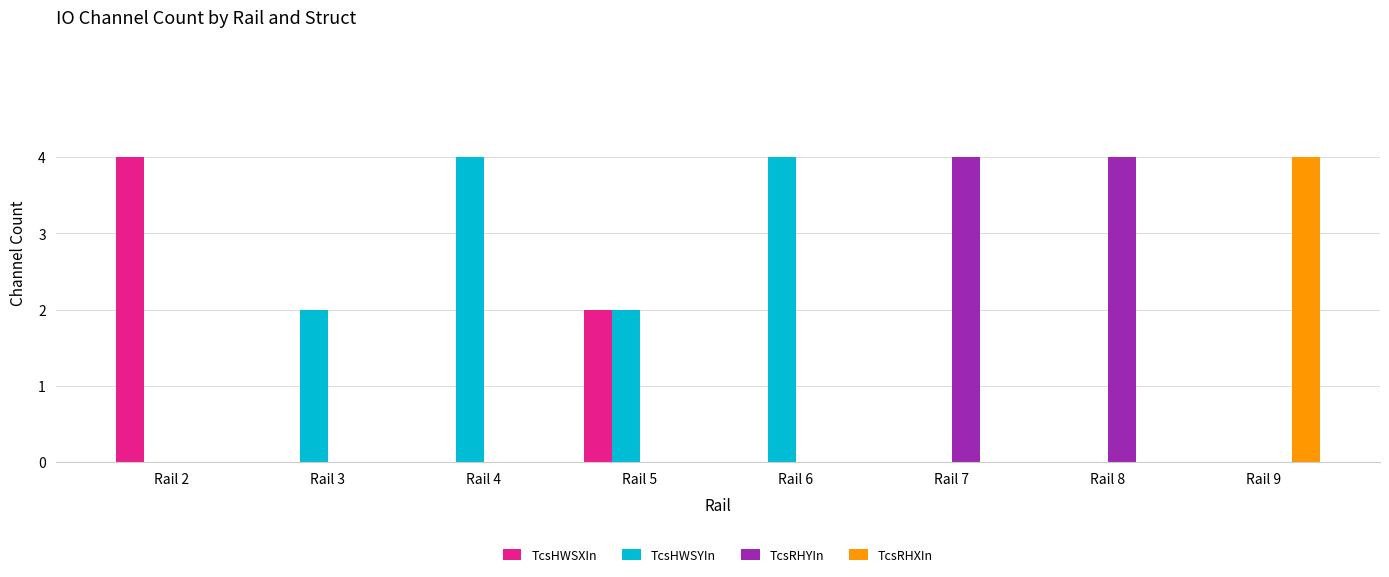

The TcsHWSXIn series shows 0 at Rail 7. True or false?

True